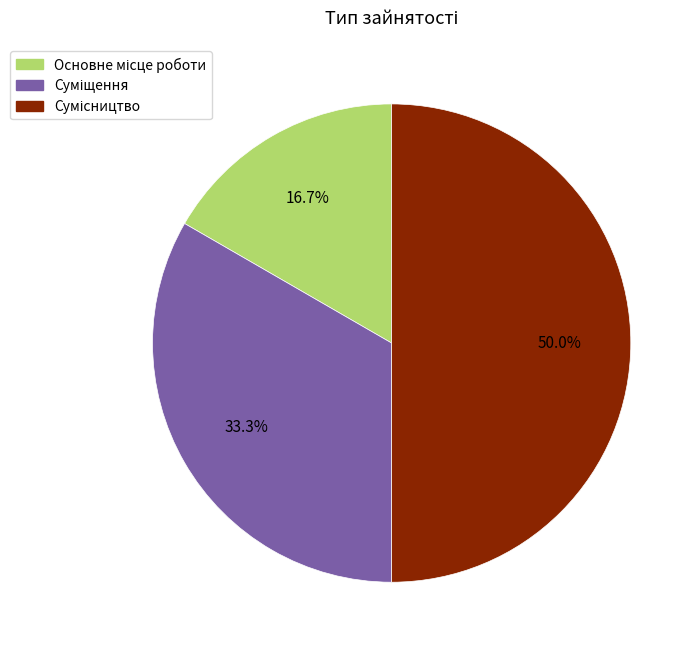

Which category has the biggest portion of the pie?

Сумісництво